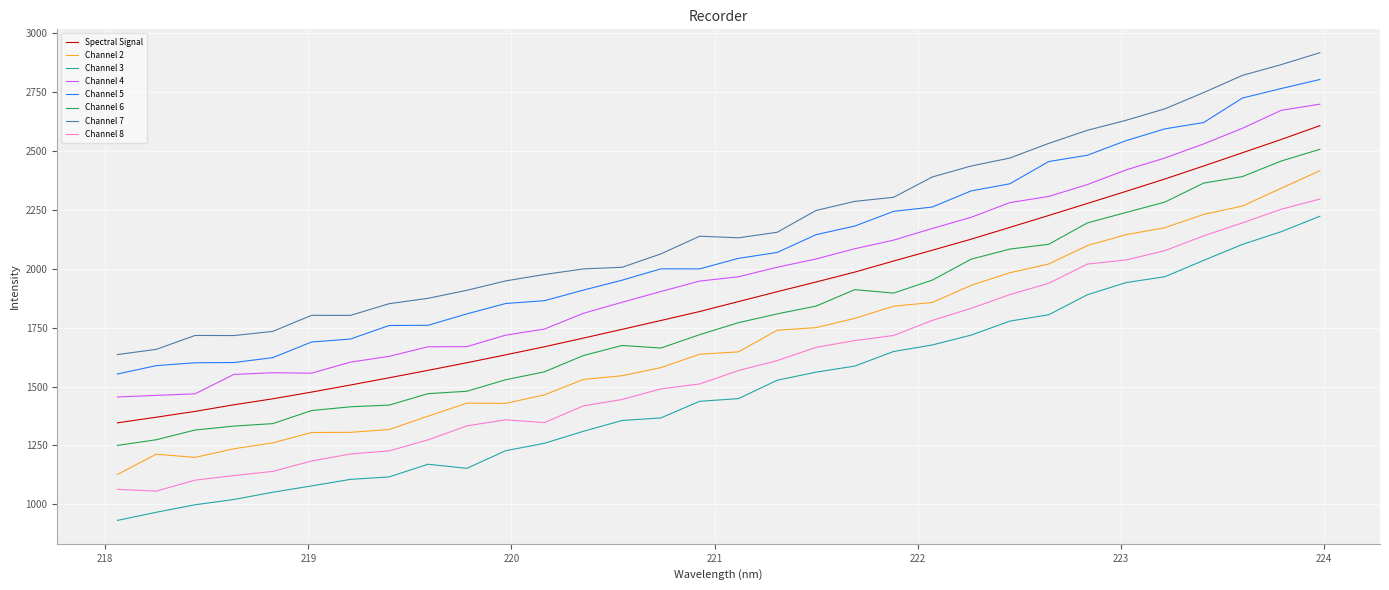

Which category has the lowest value across all series?

218.0596